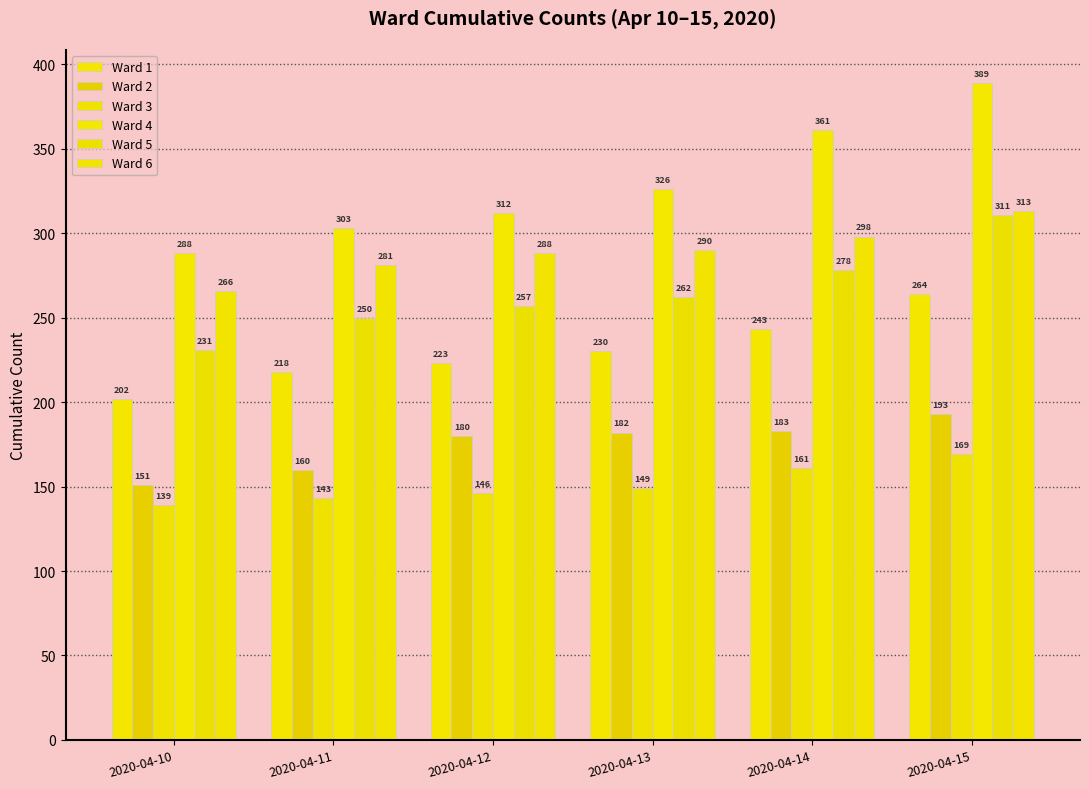

At how many categories does at least one series exceed 153?

6